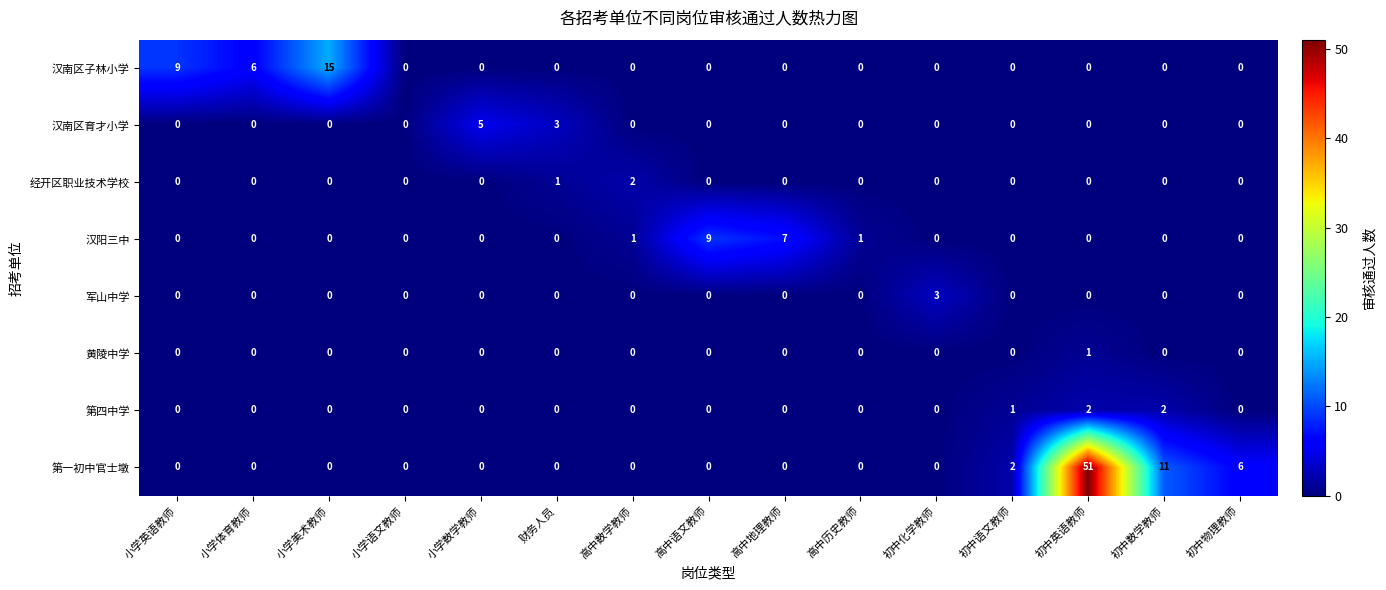

What is the maximum value for 汉阳三中?

9